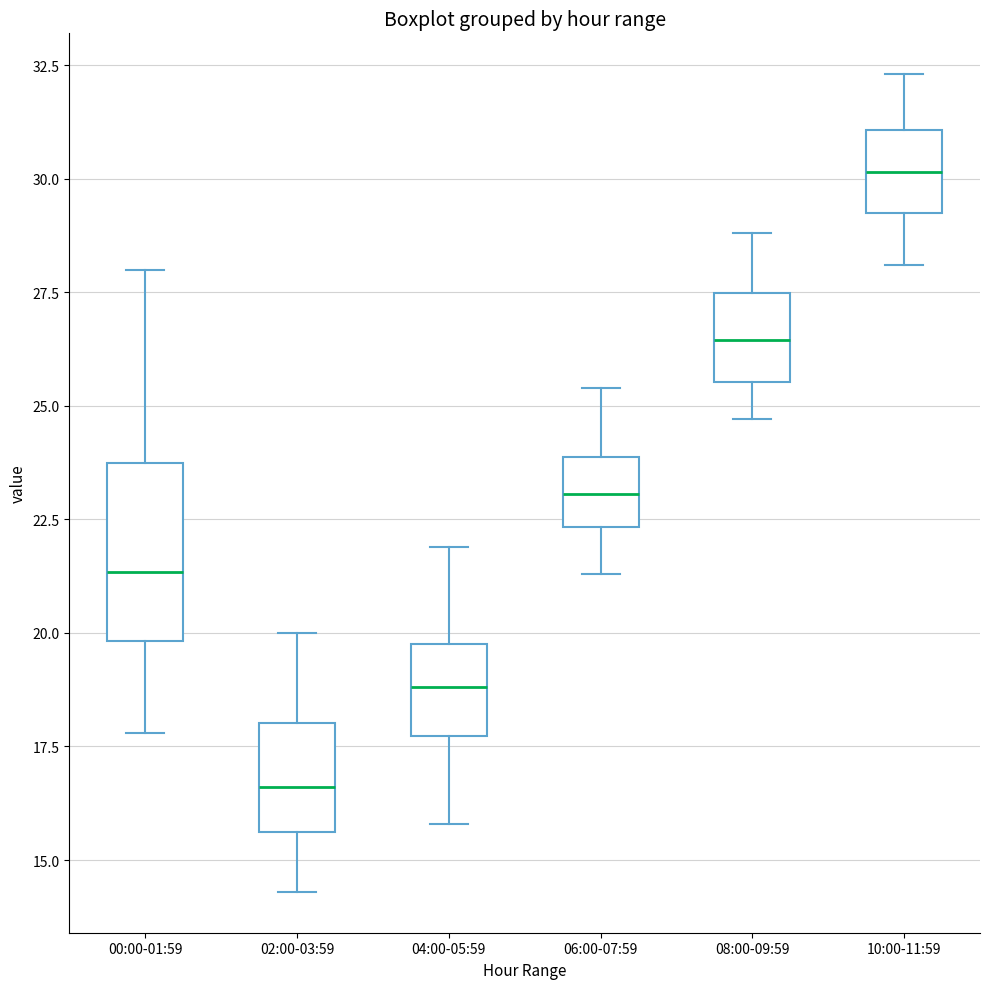

Reading left to right, transcribe this box plot: for each box, give where its median line is, the range the box spans, and where its two whiskers end, as read against the y-axis. The values are not printed on the chart, so give them approximately, as read against the axis.

00:00-01:59: median 21.5, box 20.0 to 24.0, whiskers 18.0 to 28.0
02:00-03:59: median 16.5, box 15.5 to 18.0, whiskers 14.5 to 20.0
04:00-05:59: median 19.0, box 17.5 to 20.0, whiskers 16.0 to 22.0
06:00-07:59: median 23.0, box 22.5 to 24.0, whiskers 21.5 to 25.5
08:00-09:59: median 26.5, box 25.5 to 27.5, whiskers 24.5 to 29.0
10:00-11:59: median 30.0, box 29.5 to 31.0, whiskers 28.0 to 32.5